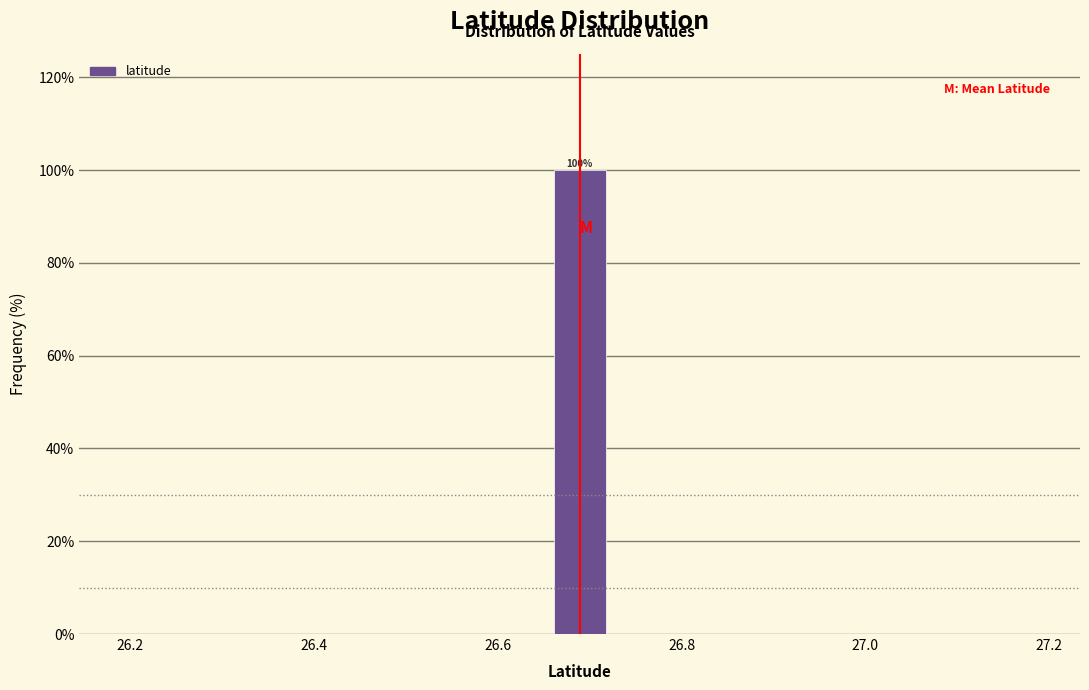

Around what value on the x-axis is the tallest bar? Give the approximate position of its centre, as read against the axis.

26.68